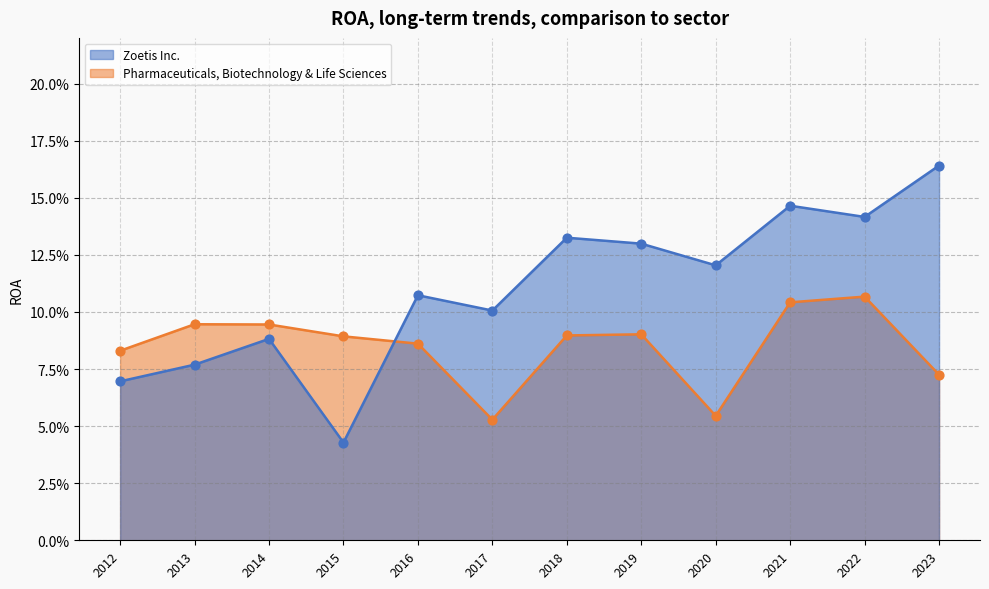

Which series has the largest total across all categories?

Zoetis Inc.